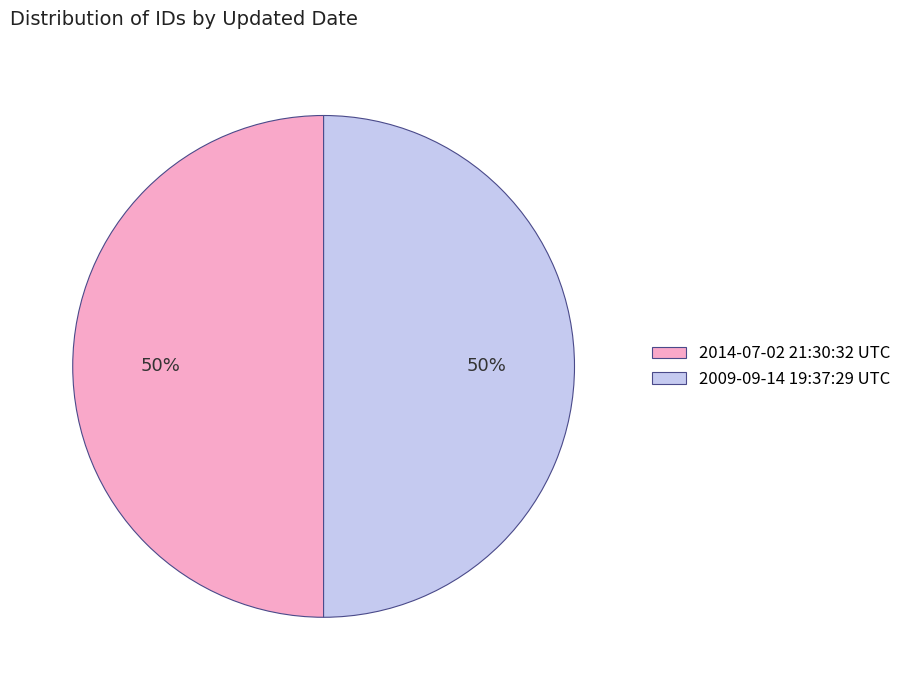

What percentage is the 2009-09-14 19:37:29 UTC slice, to the nearest percent?

50%